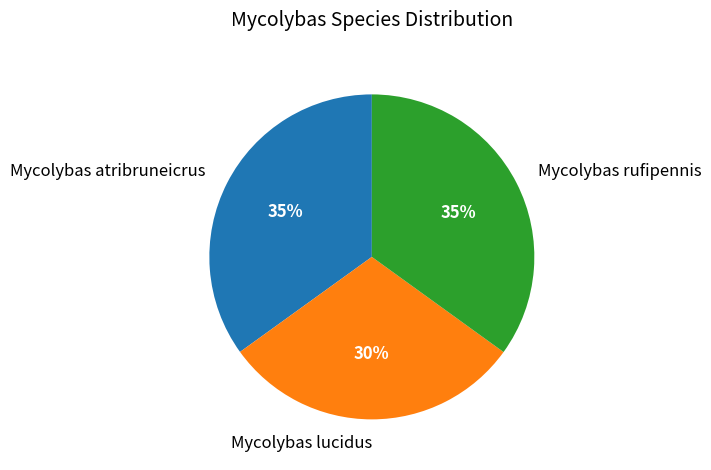

True or false: Mycolybas atribruneicrus accounts for 41% of the total.

False